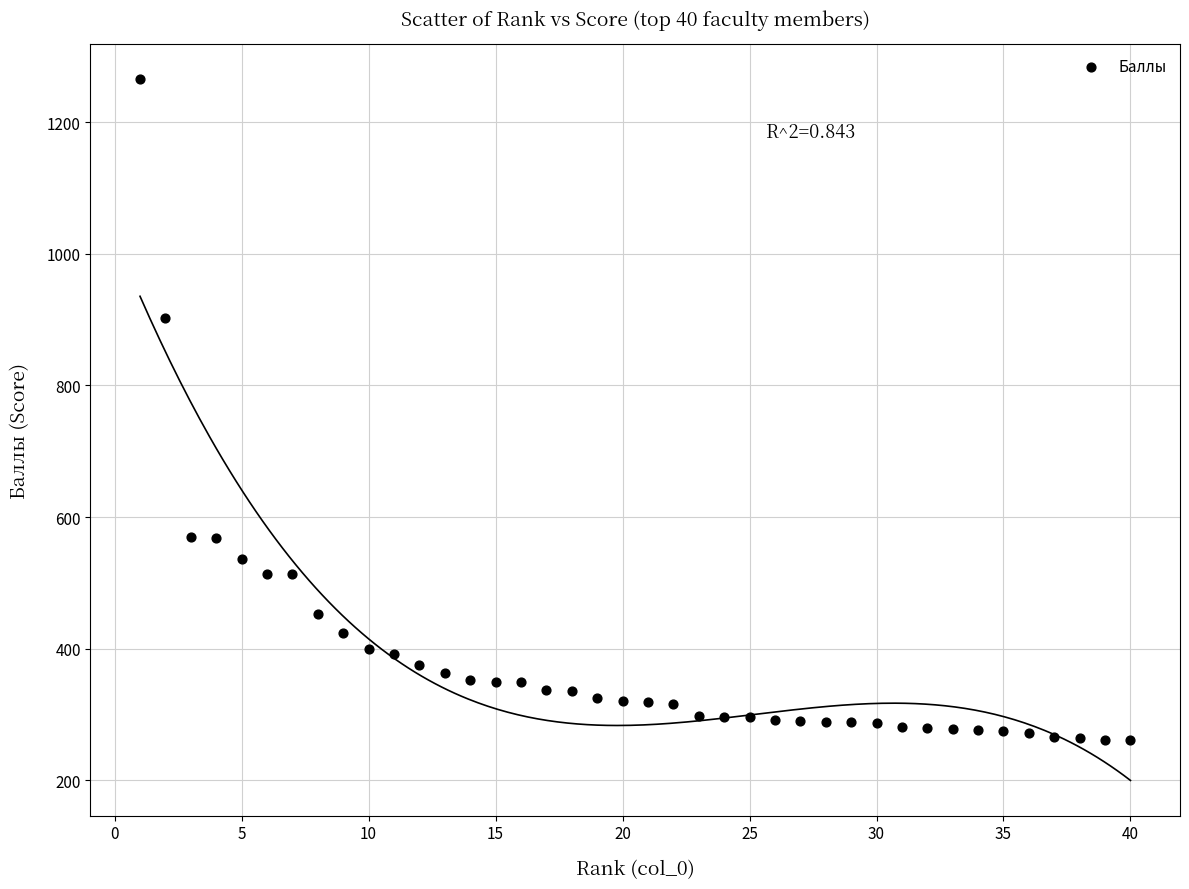

What is the range of X values (max minus min)?

39.0